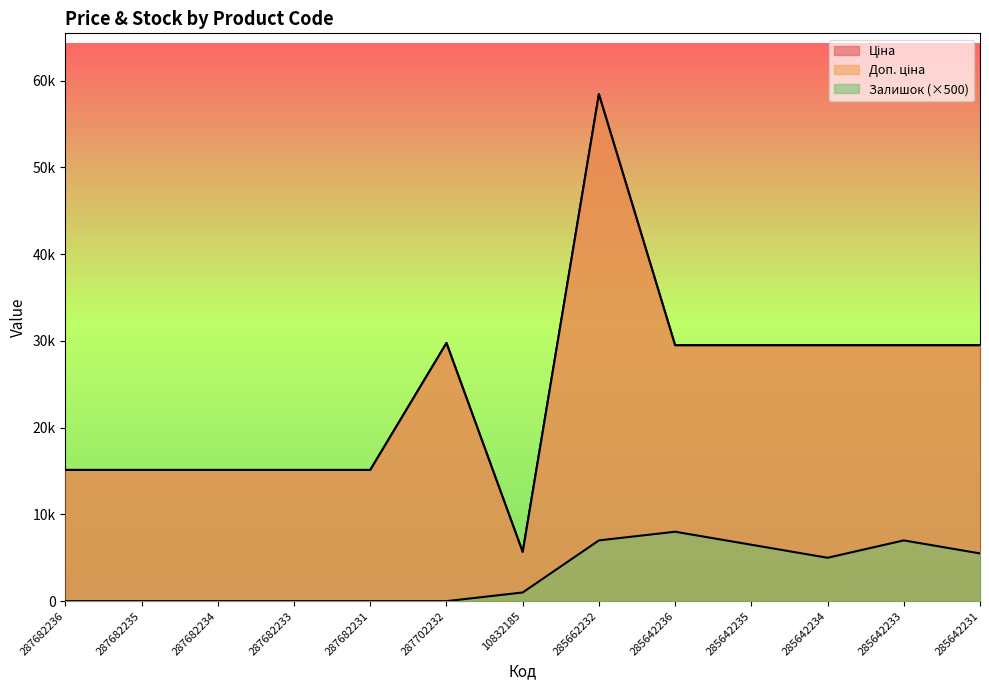

What is the difference between the second highest and second lowest values in the Залишок series?

7000.0